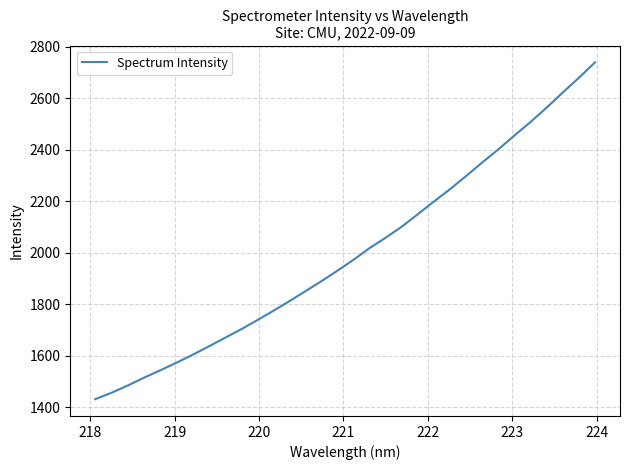

What is the greatest value displayed?

2739.1